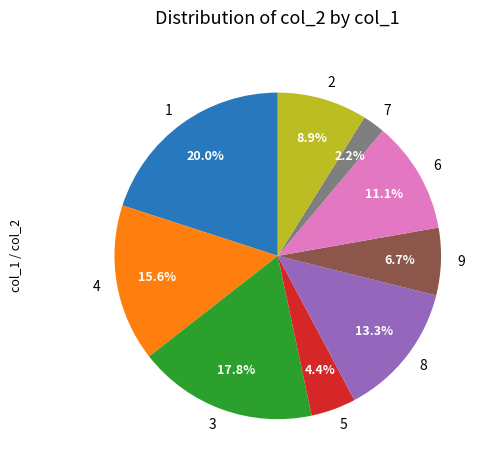

Is there a majority slice in this chart?

No